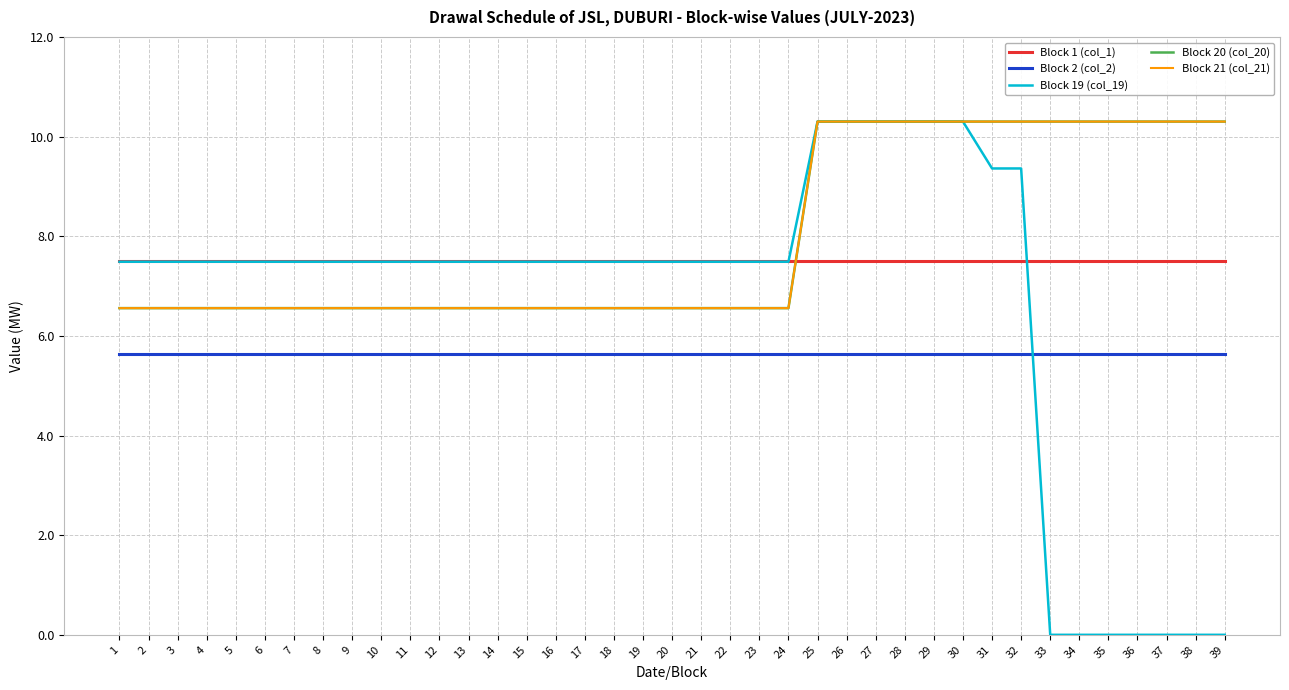

What is the difference between the maximum and minimum values in the Block 20 (col_20) series?

3.7